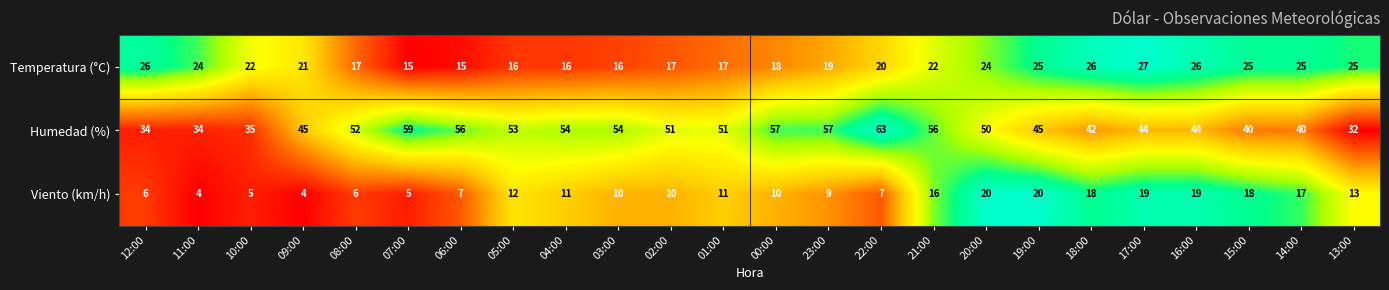

What value does the Temperatura (°C) series have at 03:00, to the nearest 5?

15